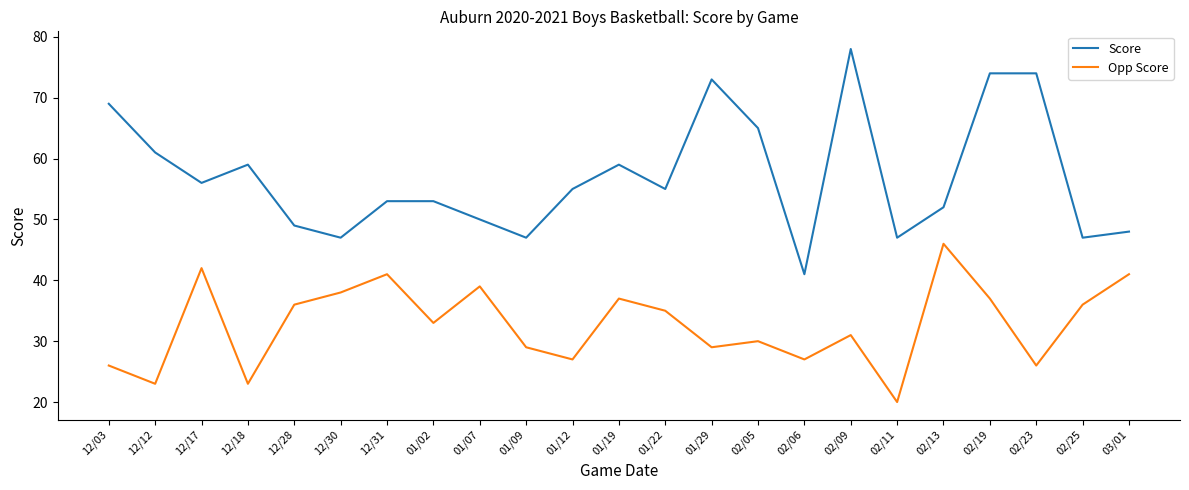

What is the sum of all Opp Score values?

752